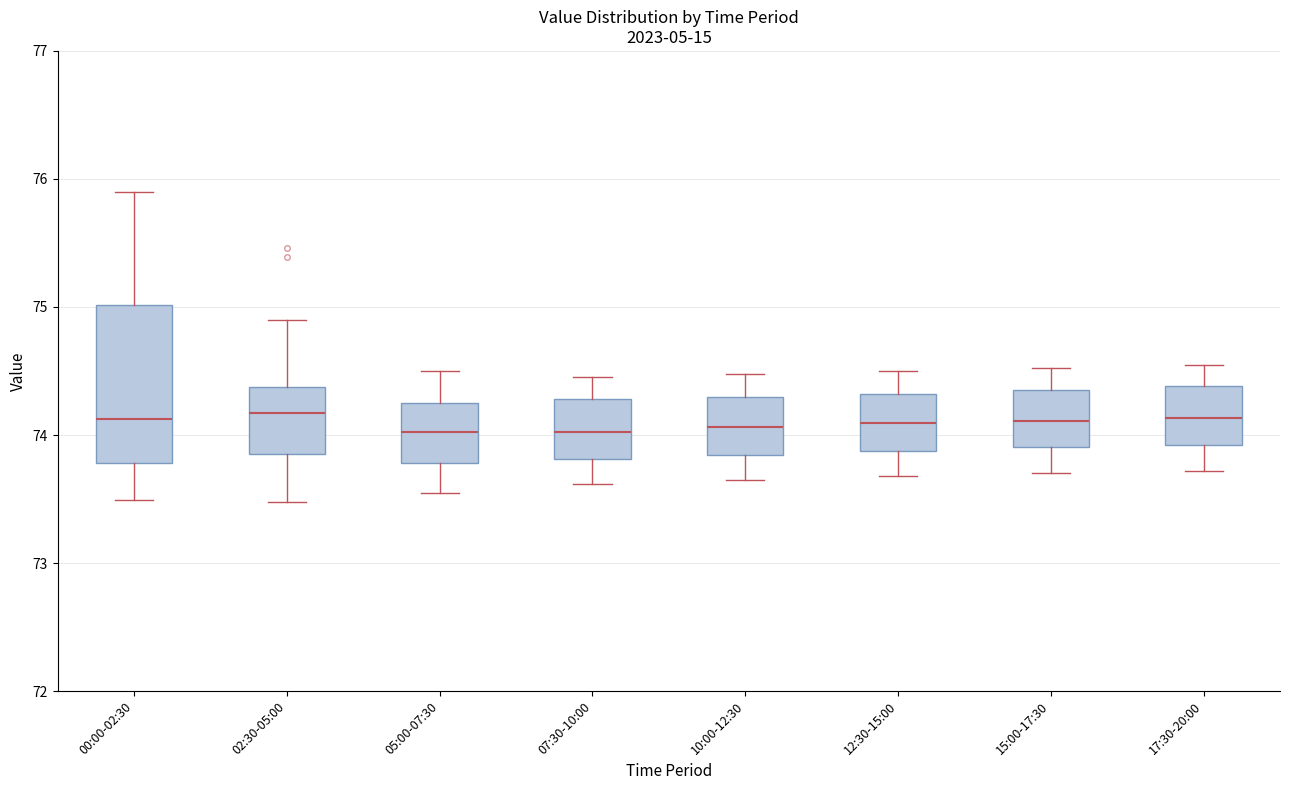

Reading left to right, read every box against the y-axis: the position of its median line, the range the box covers, and the ends of its whiskers. The values are not printed on the chart, so give them approximately, as read against the axis.

00:00-02:30: median 74.1, box 73.8 to 75.0, whiskers 73.5 to 75.9
02:30-05:00: median 74.2, box 73.9 to 74.4, whiskers 73.5 to 74.9
05:00-07:30: median 74.0, box 73.8 to 74.3, whiskers 73.6 to 74.5
07:30-10:00: median 74.0, box 73.8 to 74.3, whiskers 73.6 to 74.5
10:00-12:30: median 74.1, box 73.8 to 74.3, whiskers 73.7 to 74.5
12:30-15:00: median 74.1, box 73.9 to 74.3, whiskers 73.7 to 74.5
15:00-17:30: median 74.1, box 73.9 to 74.4, whiskers 73.7 to 74.5
17:30-20:00: median 74.1, box 73.9 to 74.4, whiskers 73.7 to 74.6